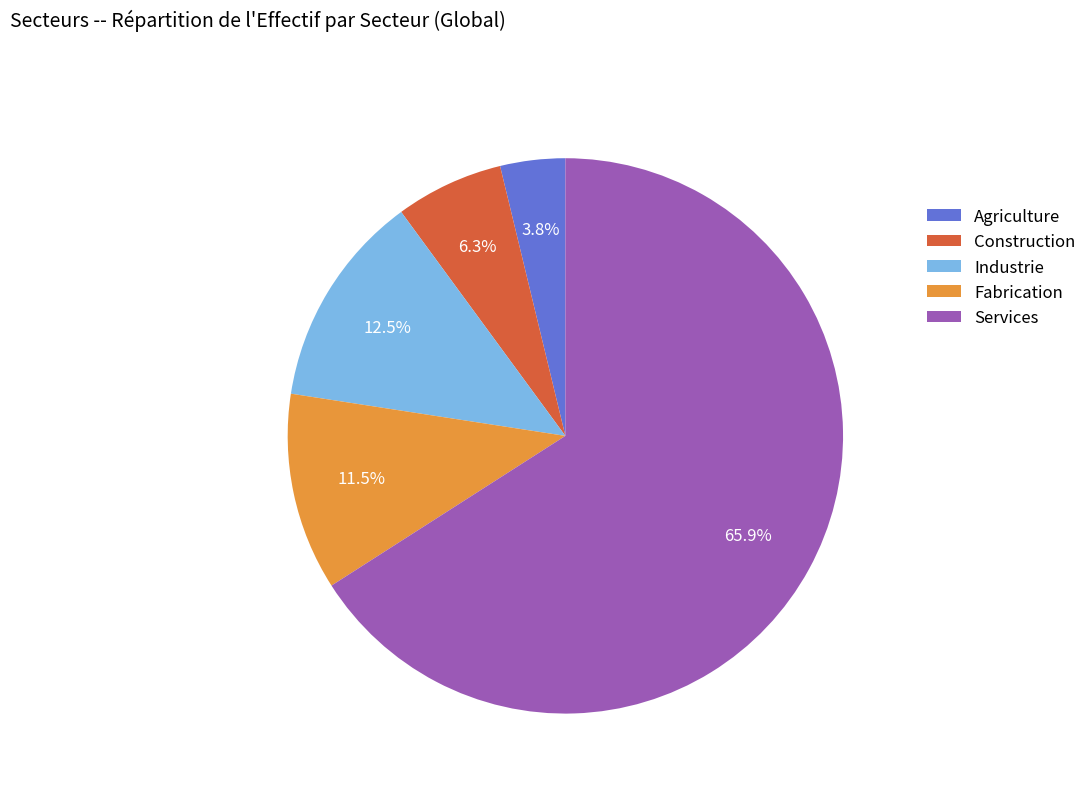

Do Services and Construction together represent more than half of the pie?

Yes